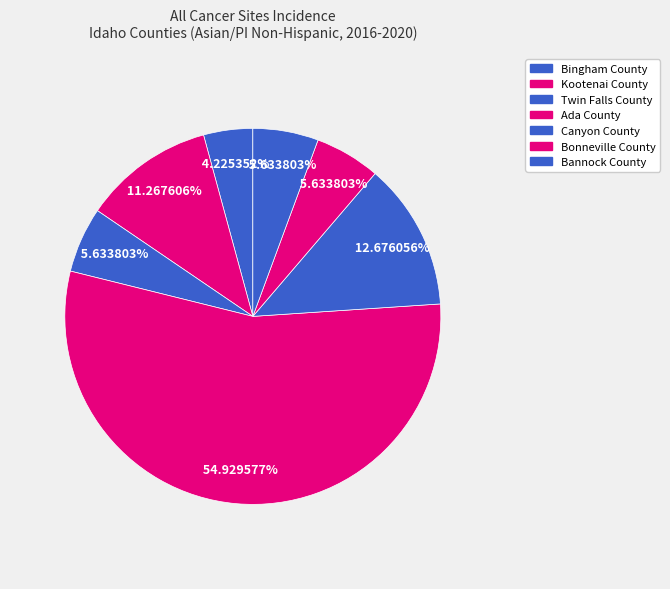

What percentage is NOT represented by Bannock County?

94.4%